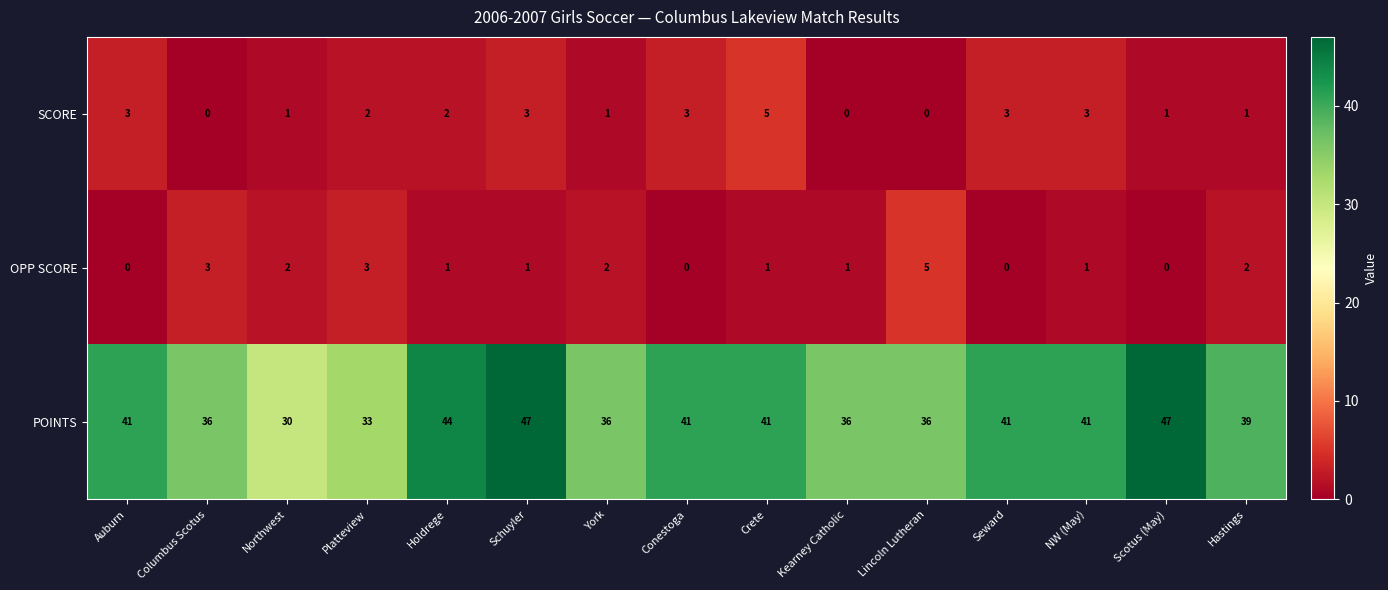

How many categories are shown in the chart?

15